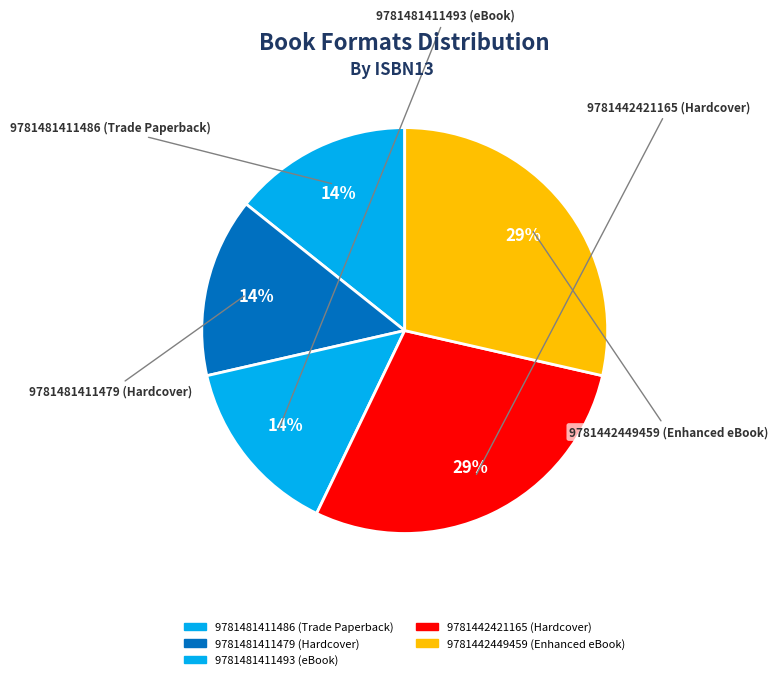

To the nearest percent, what is the average slice percentage?

20%